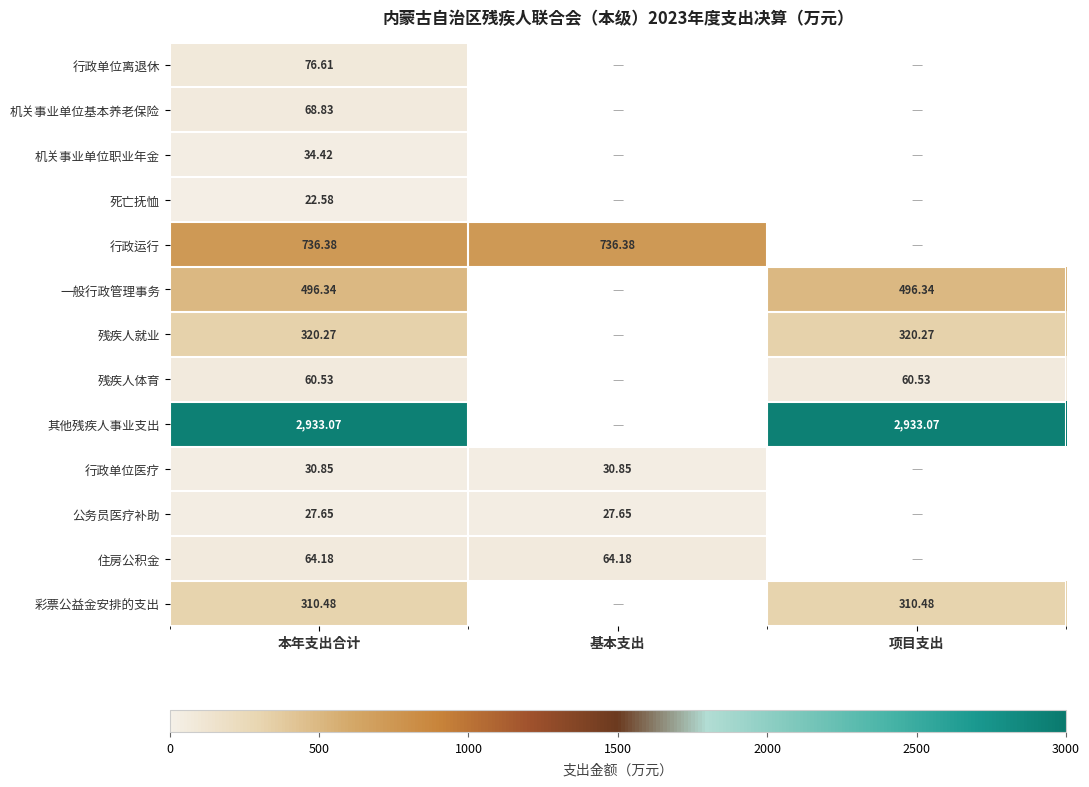

Is the value of 残疾人就业 at 项目支出 greater than the value of 公务员医疗补助 at 基本支出?

Yes